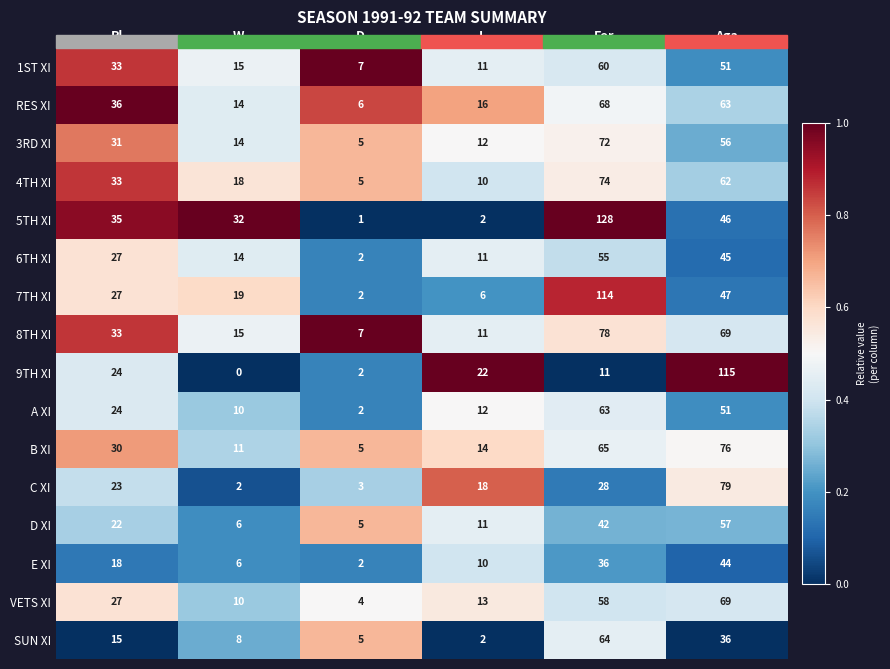

Which category has the lowest value across all series?

W